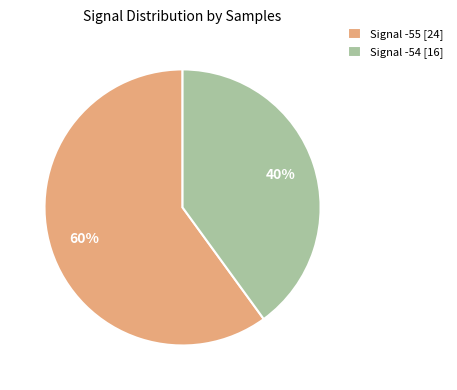

Does Signal -54 [16] account for over 50% of the chart?

No